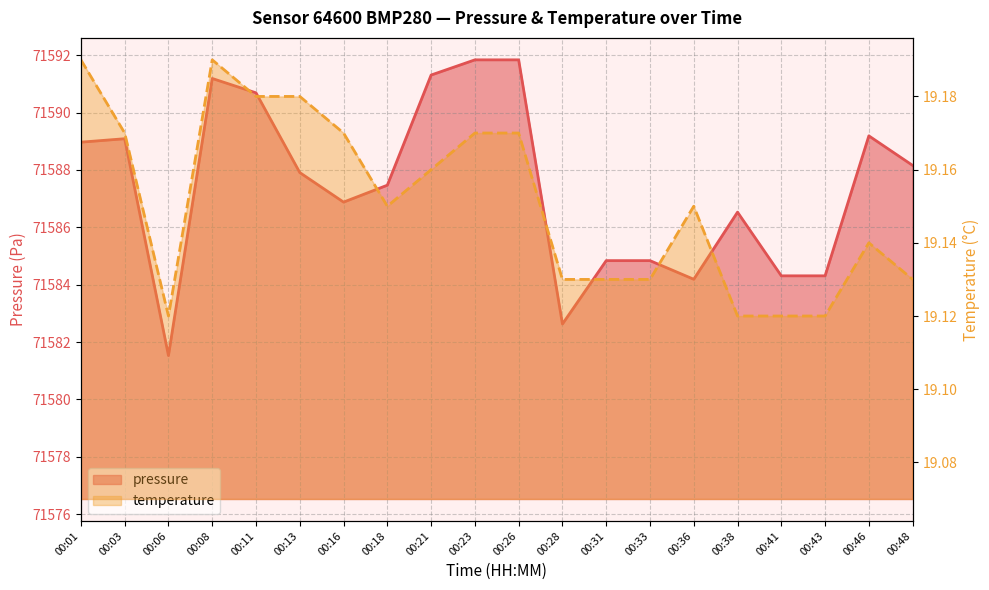

At how many categories does at least one series exceed 62878?

20